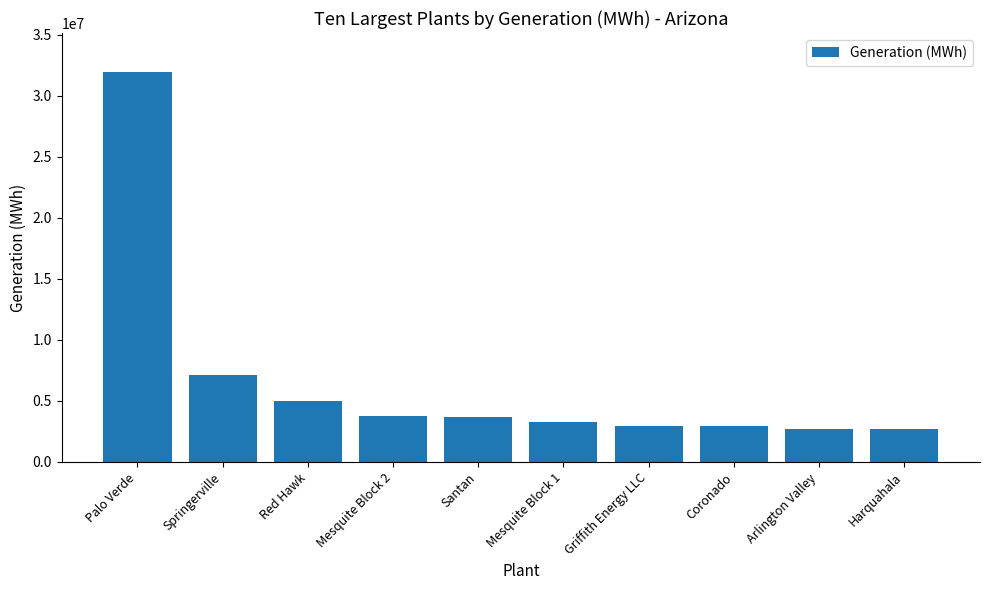

At which label does the data first exceed 3707123?

Palo Verde